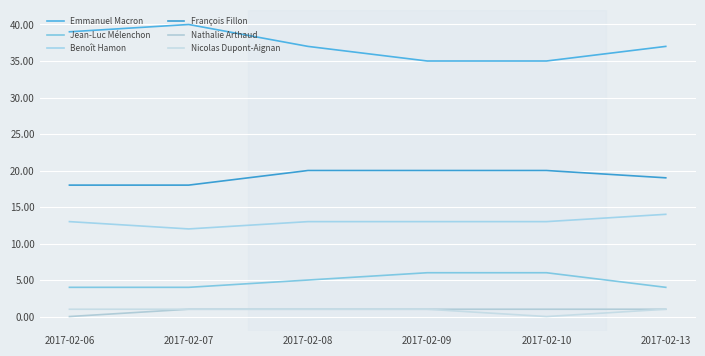

Where is the first local minimum for Benoît Hamon?

2017-02-07